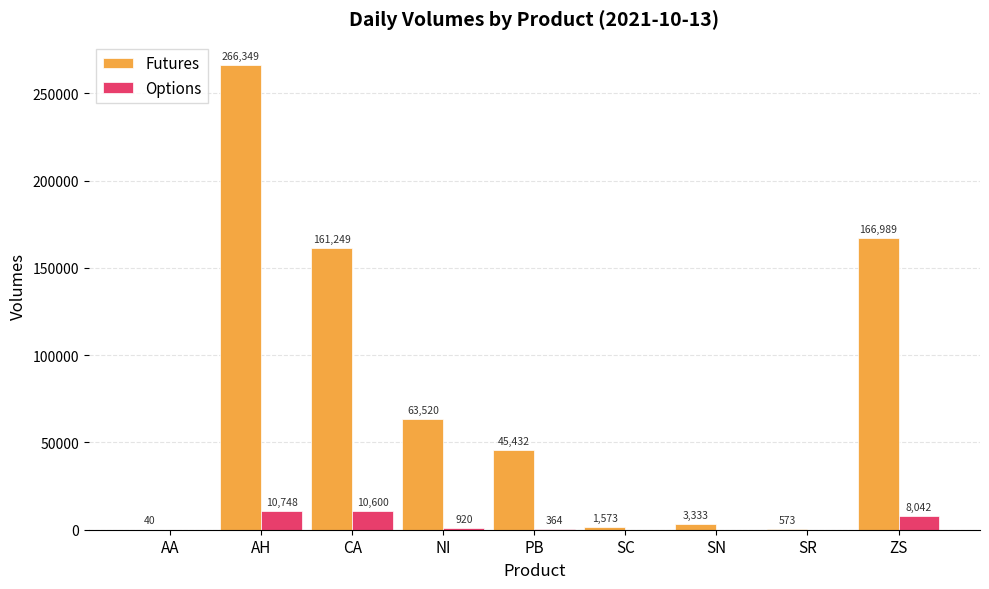

Reading left to right, list all the values displayed in this chart.

Futures: AA=40	AH=266349	CA=161249	NI=63520	PB=45432	SC=1573	SN=3333	SR=573	ZS=166989
Options: AA=0	AH=10748	CA=10600	NI=920	PB=364	SC=0	SN=0	SR=0	ZS=8042